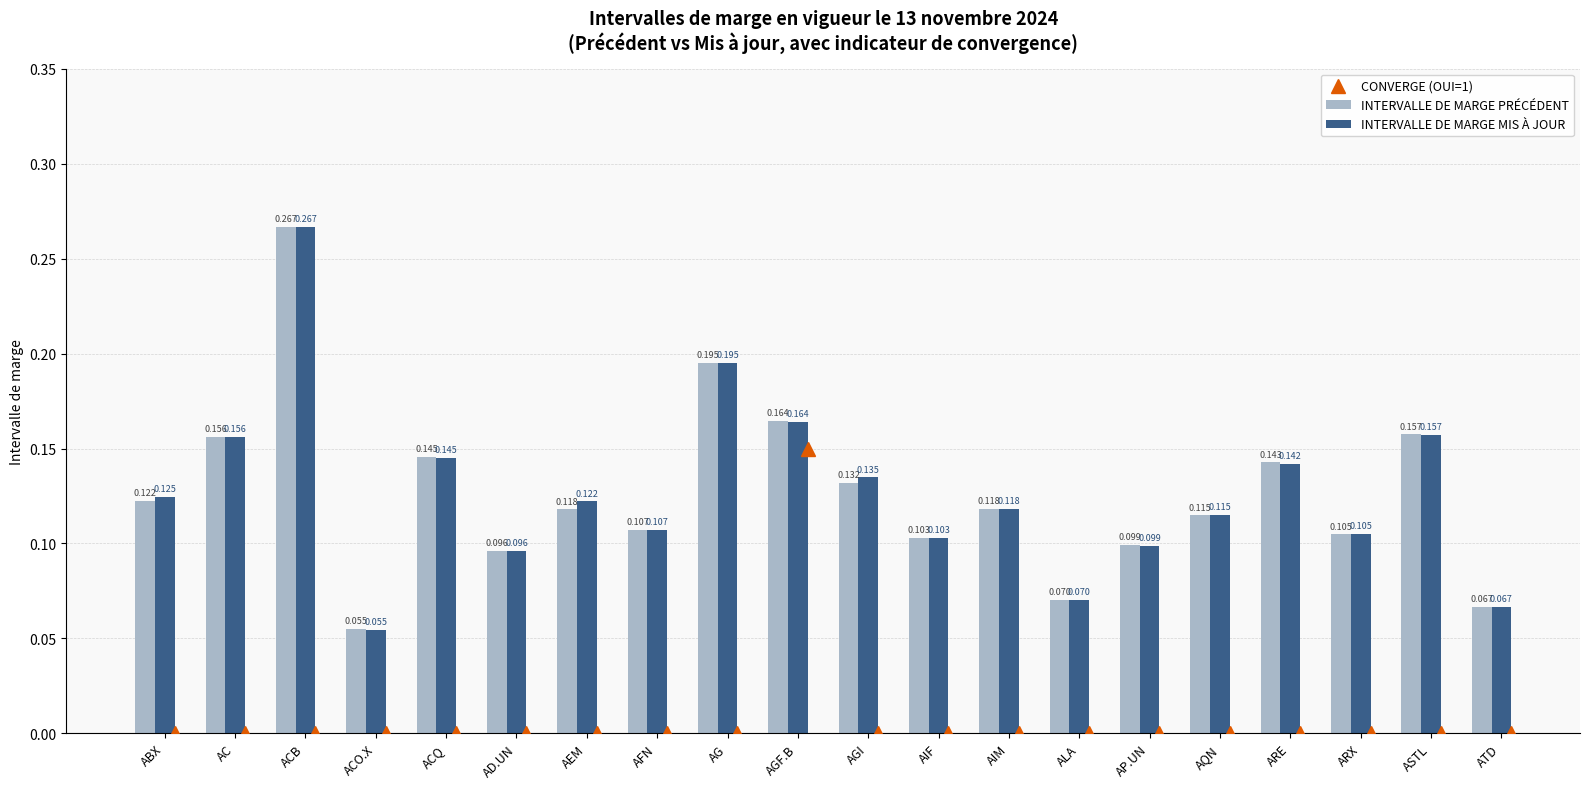

The value of INTERVALLE DE MARGE MIS À JOUR at AC is 0.2. True or false?

True